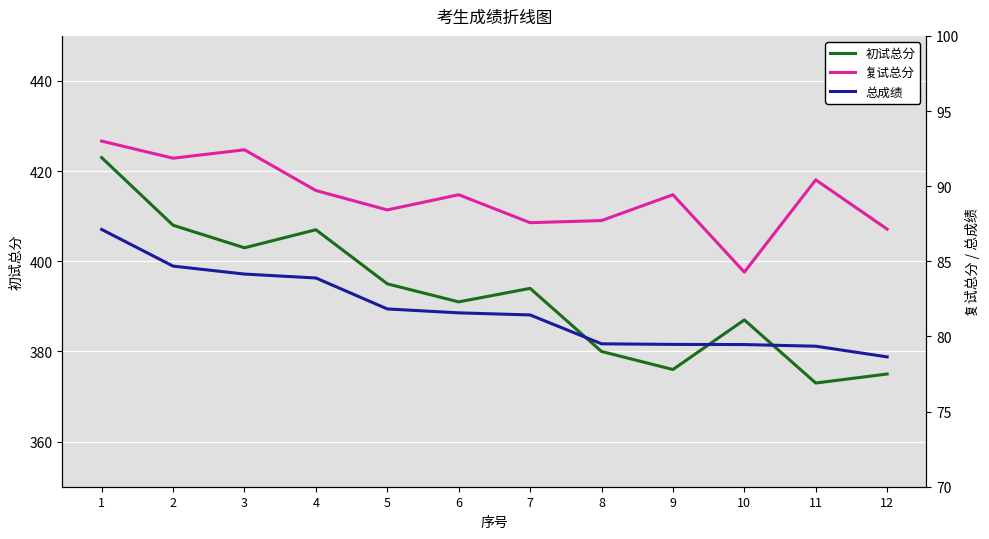

What is the sum of all 复试总分 values?

1071.4